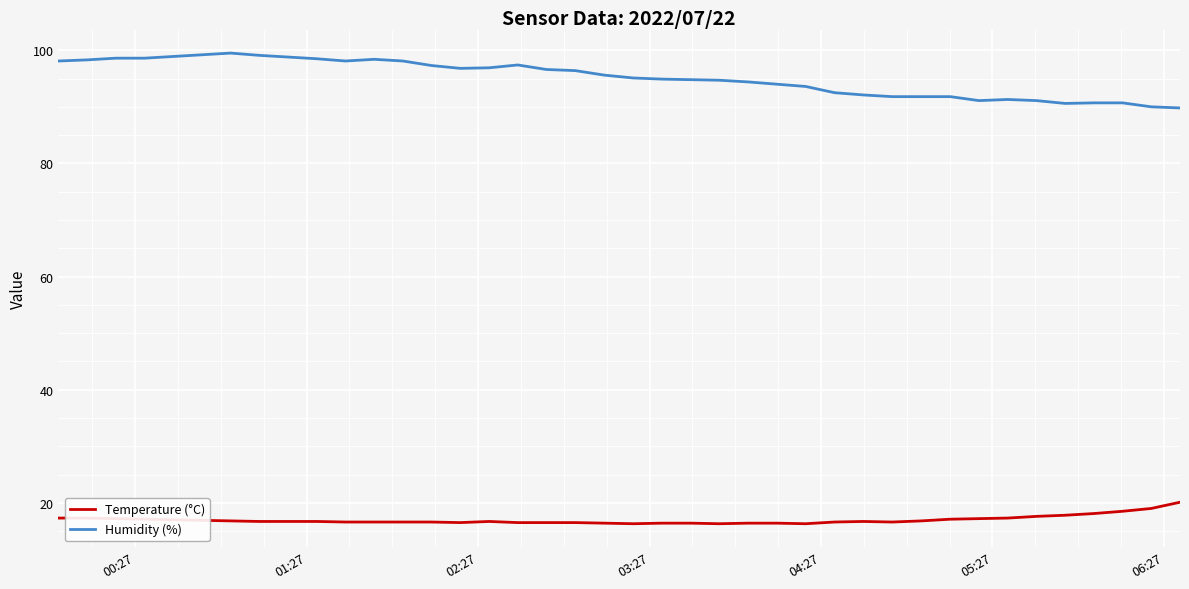

What is the minimum value for Humidity (%)?

89.8